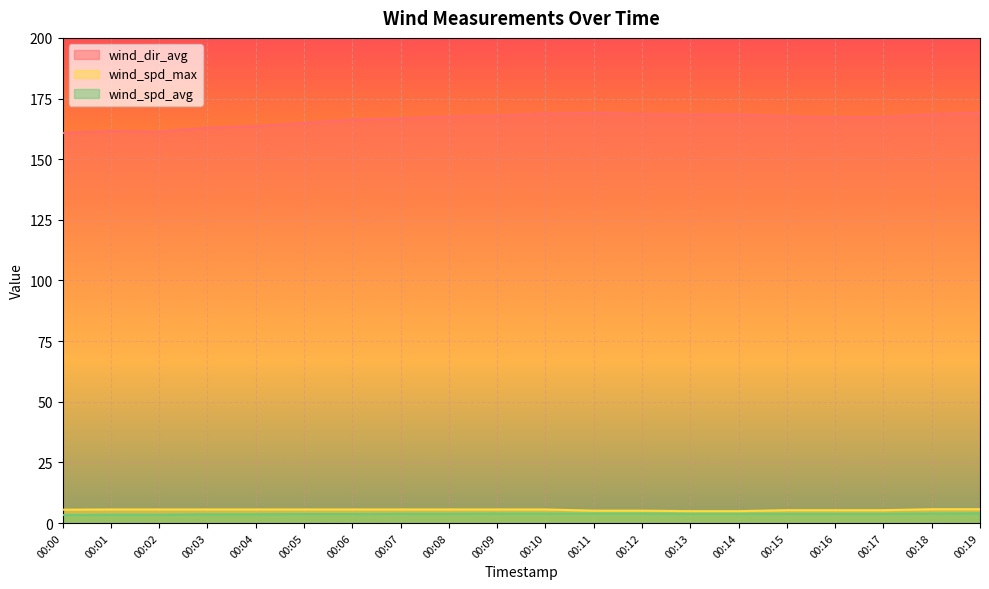

What is the sum of the wind_spd_max values at 00:17 and 00:00?

10.8